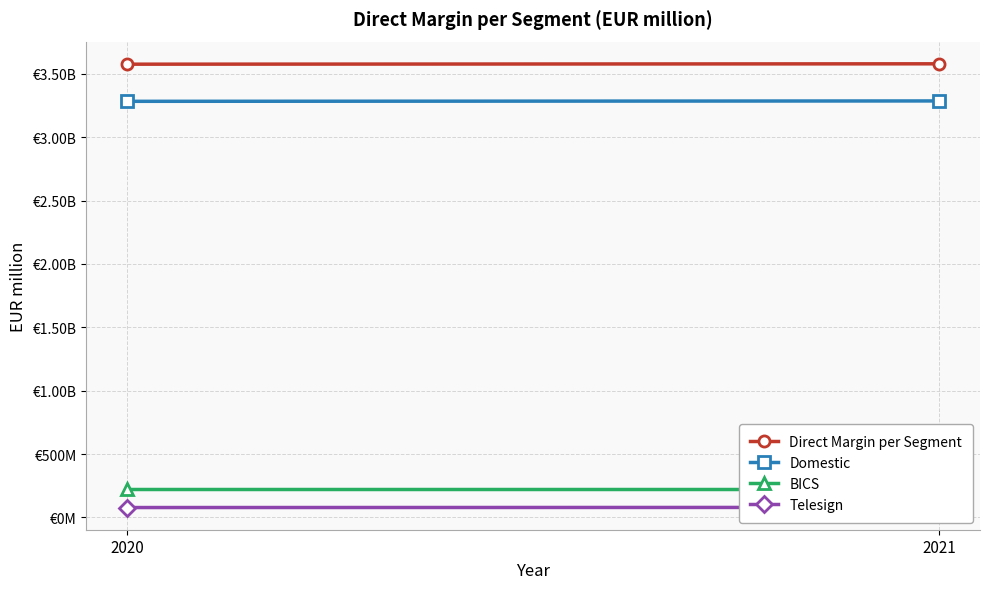

Count the number of data series in this chart.

4